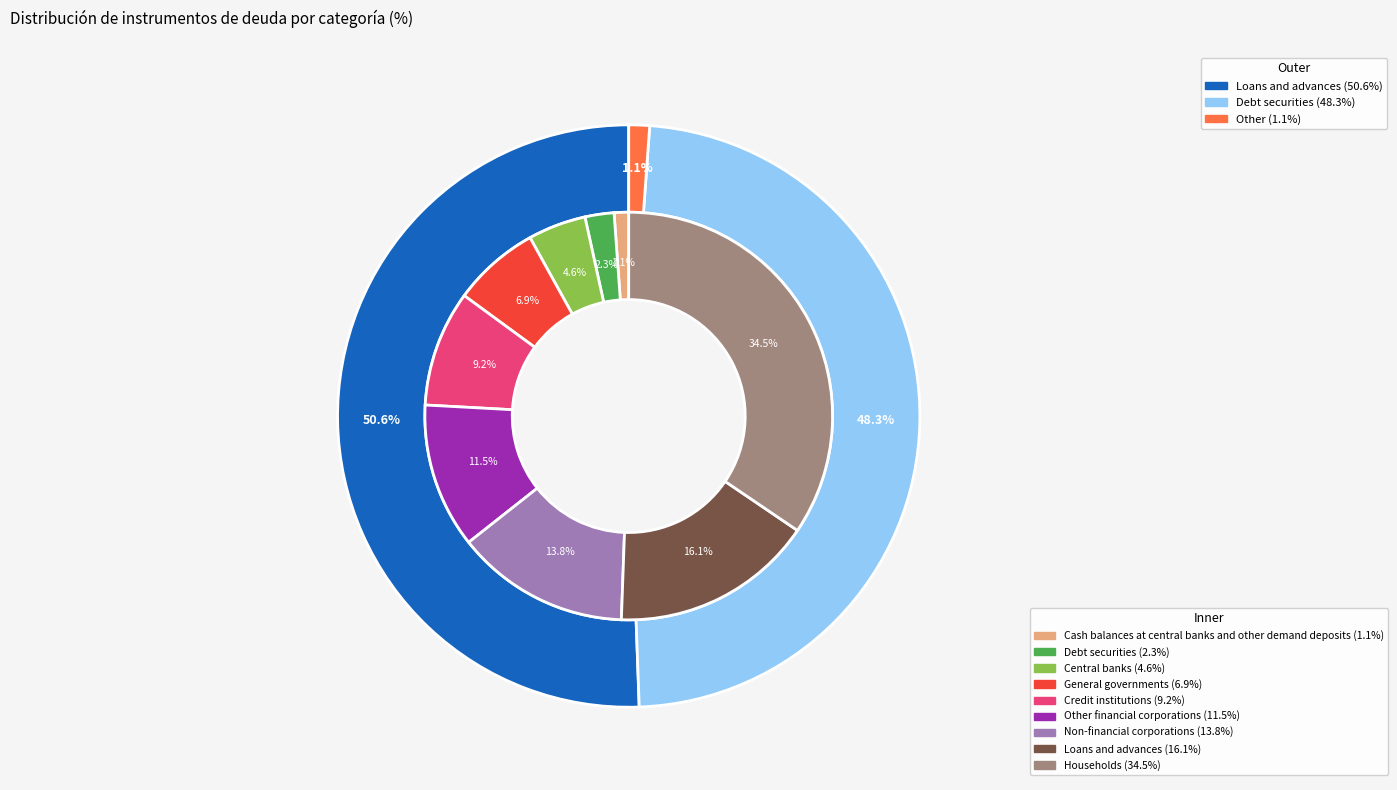

To the nearest percent, what is the difference between the largest and smallest slice percentages?

33%